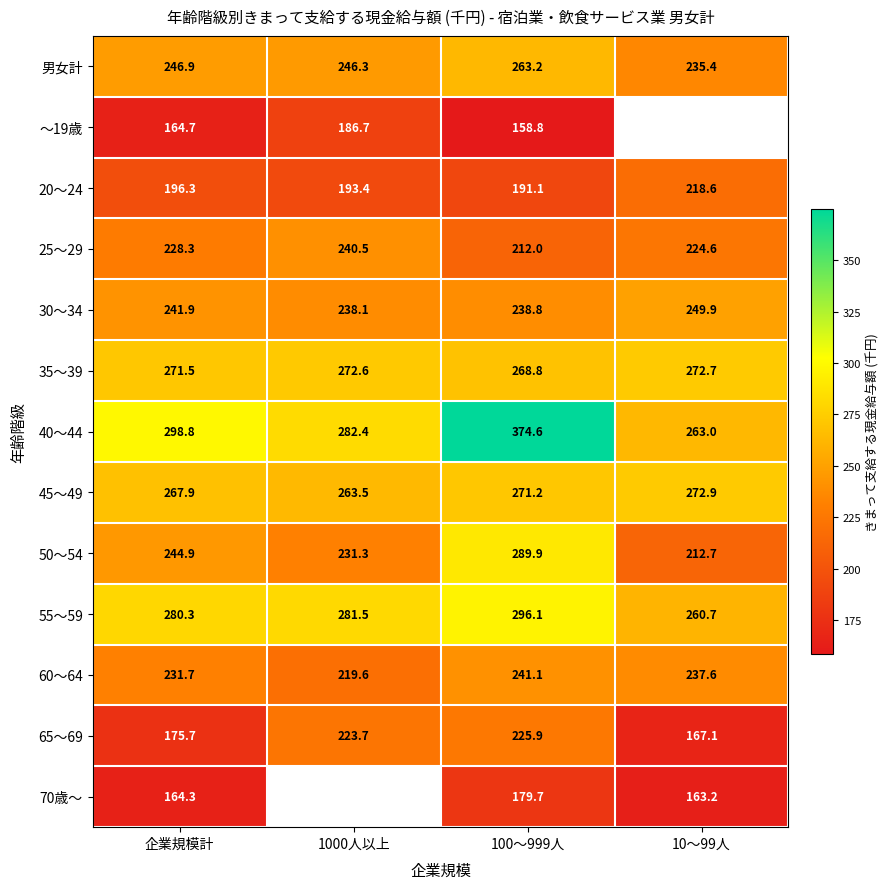

What is the sum of all 35～39 values?

1085.6